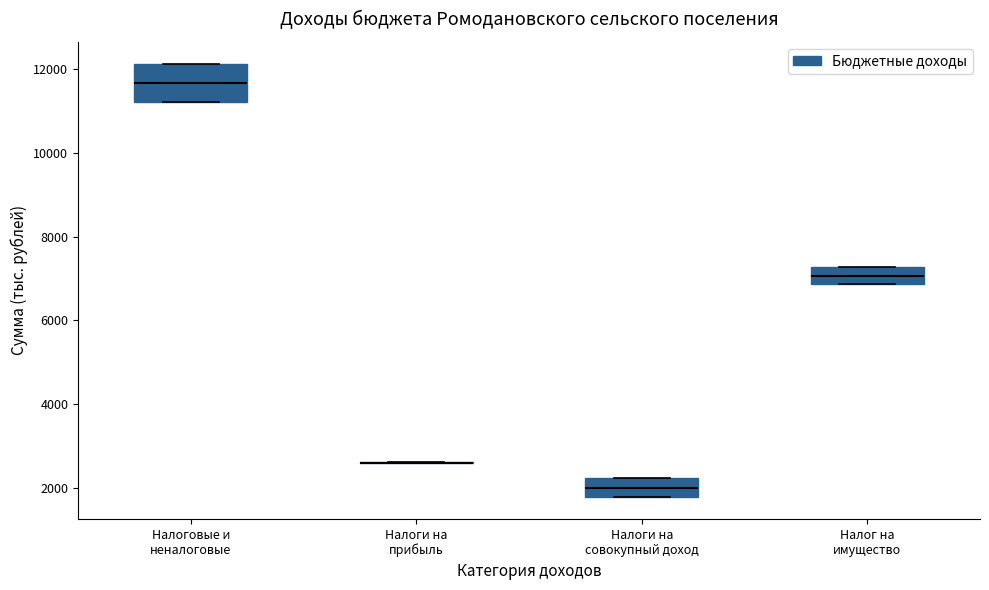

Comparing the boxes themselves (not the whiskers), which one is the tallest?

Налоговые и неналоговые